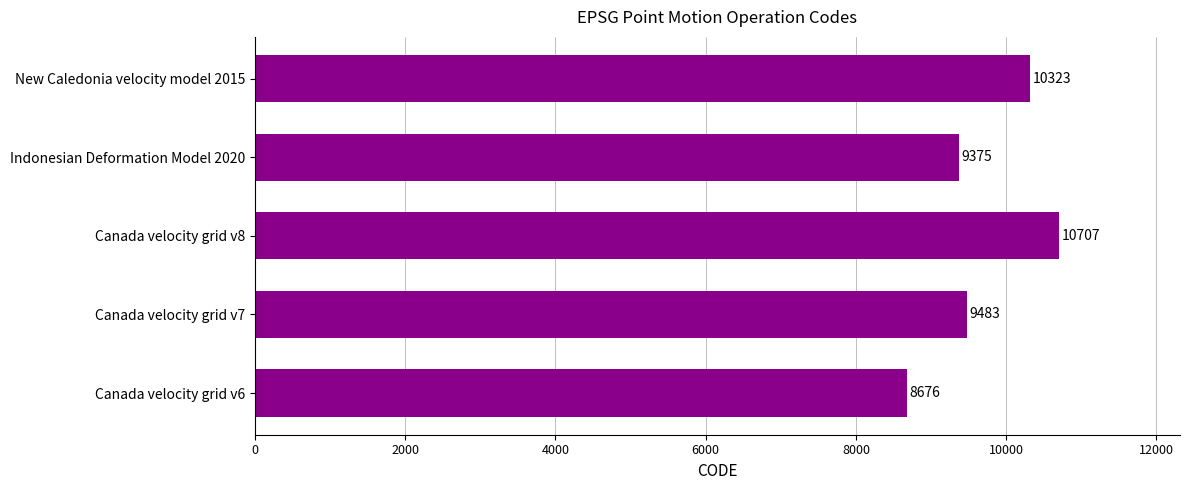

Is it true that the value at New Caledonia velocity model 2015 is 10323?

True